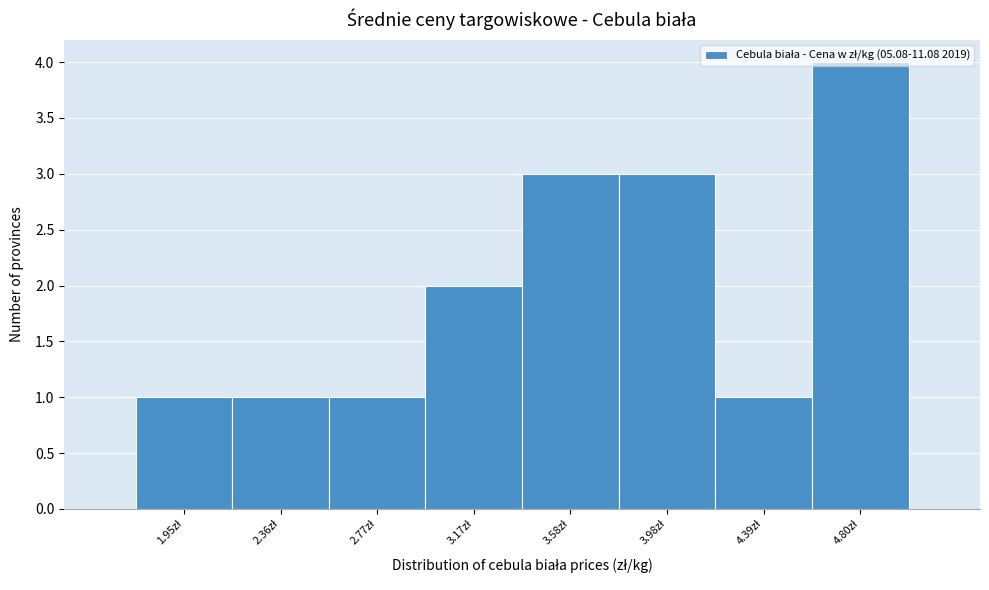

Over which range of the x-axis is the bar tallest?

4.60 to 5.00